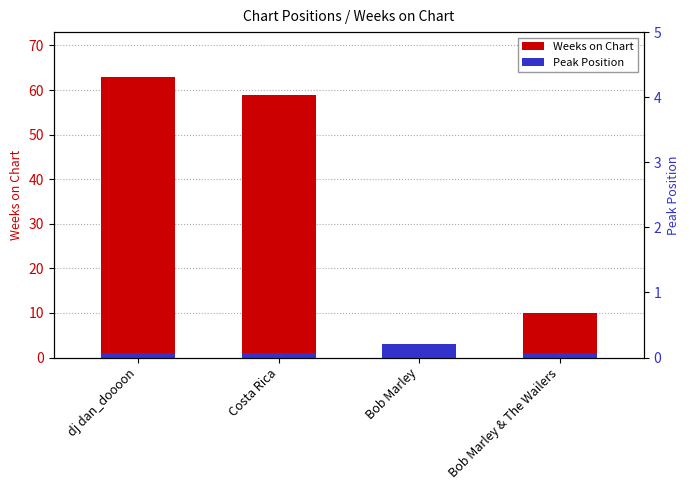

Which series has the largest total across all categories?

Weeks on Chart